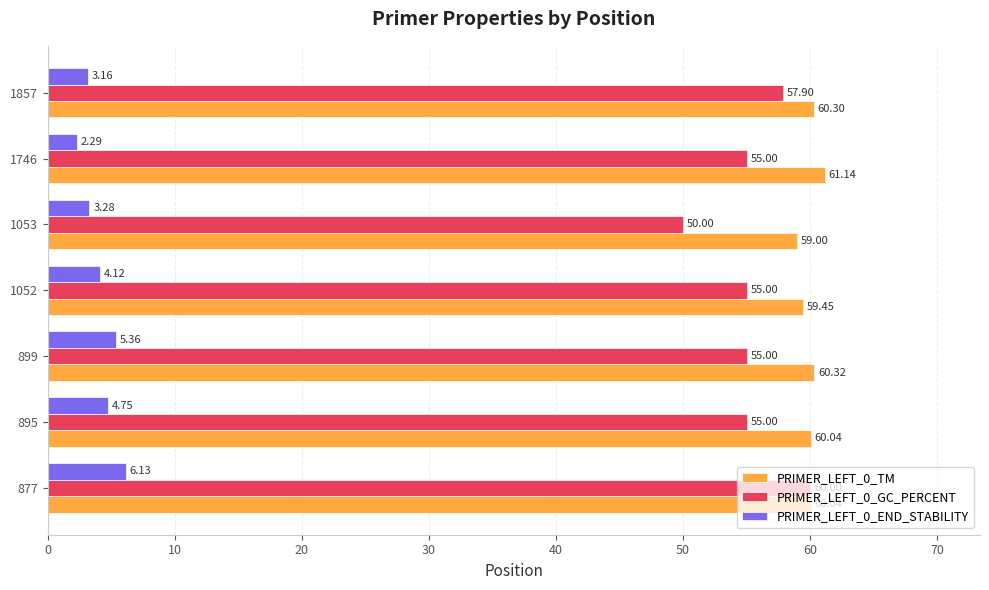

Rank the categories by PRIMER_LEFT_0_END_STABILITY value from highest to lowest.

877, 899, 895, 1052, 1053, 1857, 1746